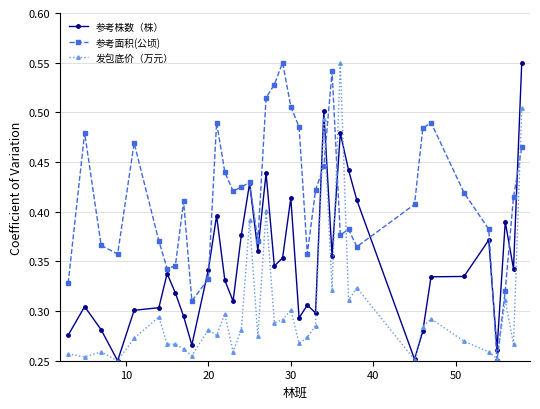

List the series in order of their overall mean, lowest first.

发包底价（万元）, 参考株数（株）, 参考面积(公顷)